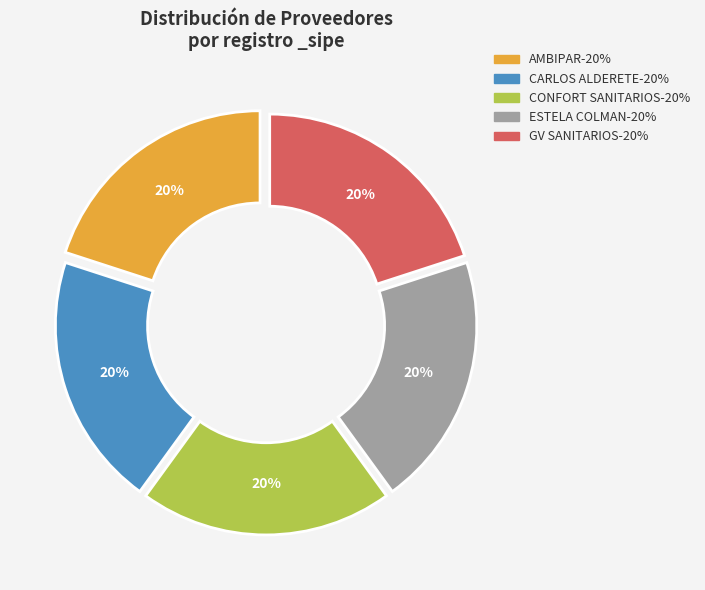

Is there any slice that represents more than half of the pie?

No